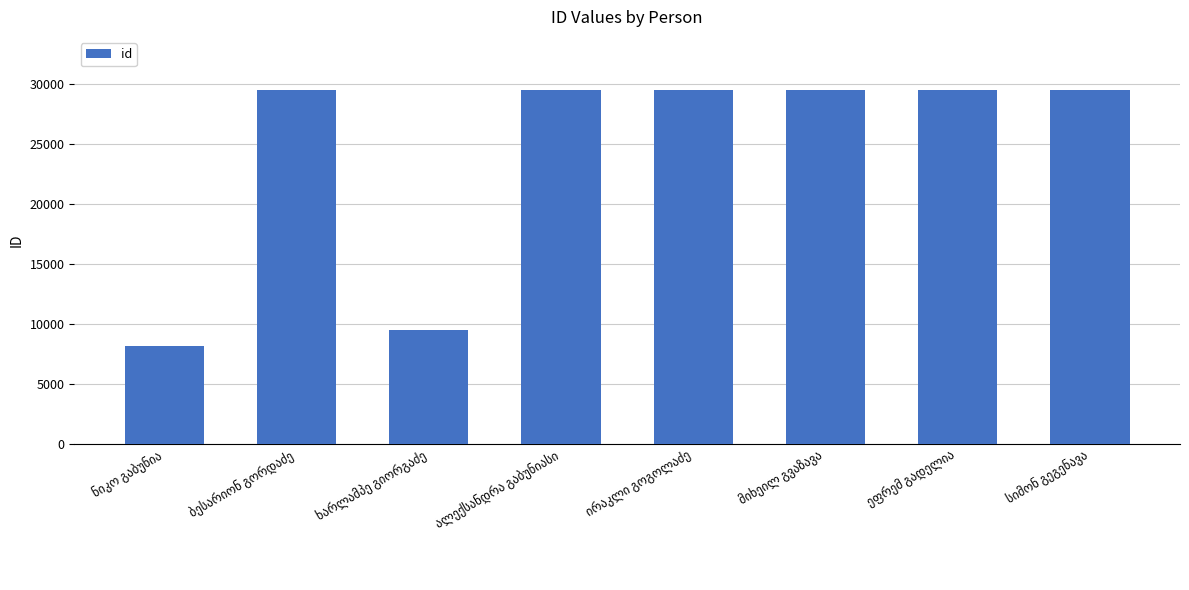

What is the greatest value displayed?

29484